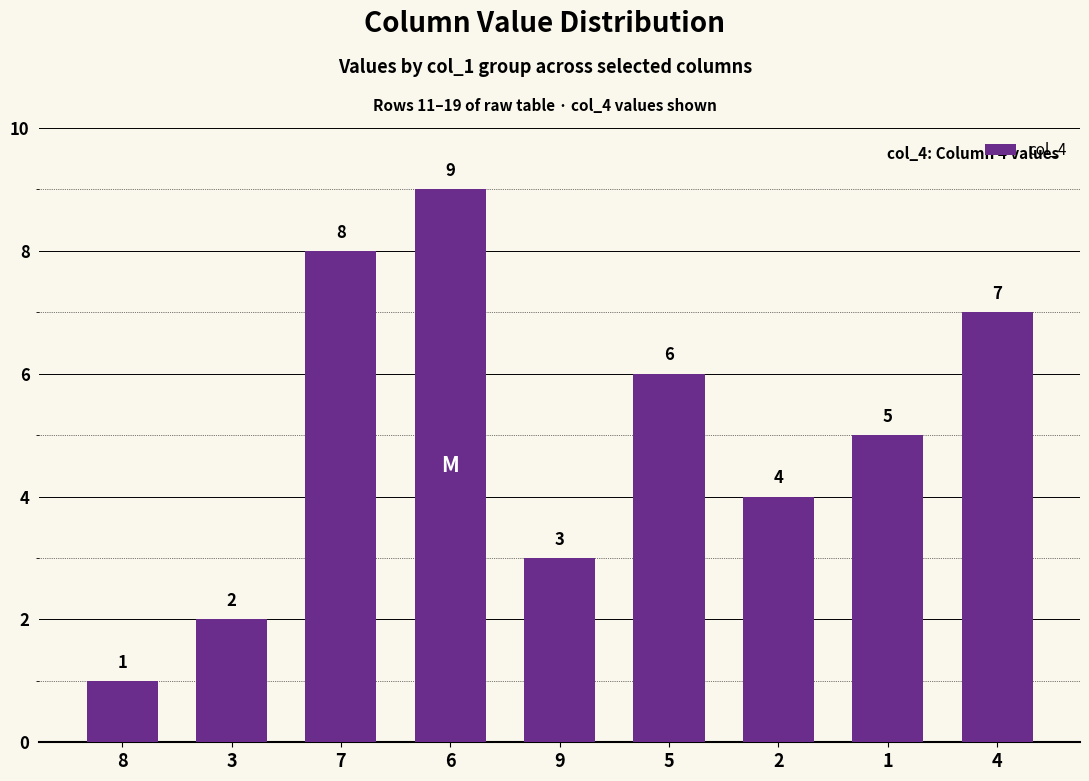

Reading left to right, list all the values displayed in this chart.

8=1	3=2	7=8	6=9	9=3	5=6	2=4	1=5	4=7